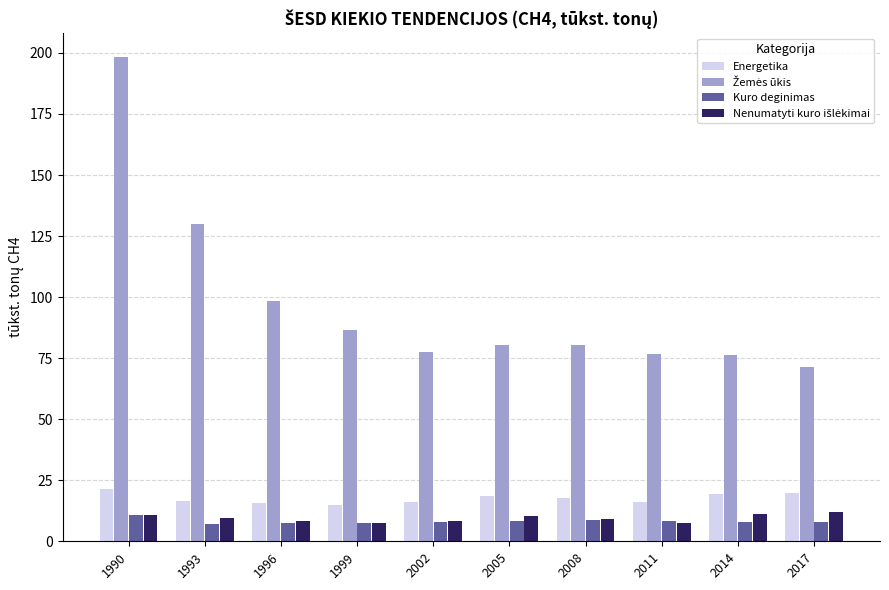

What is the minimum value for Energetika?

15.0